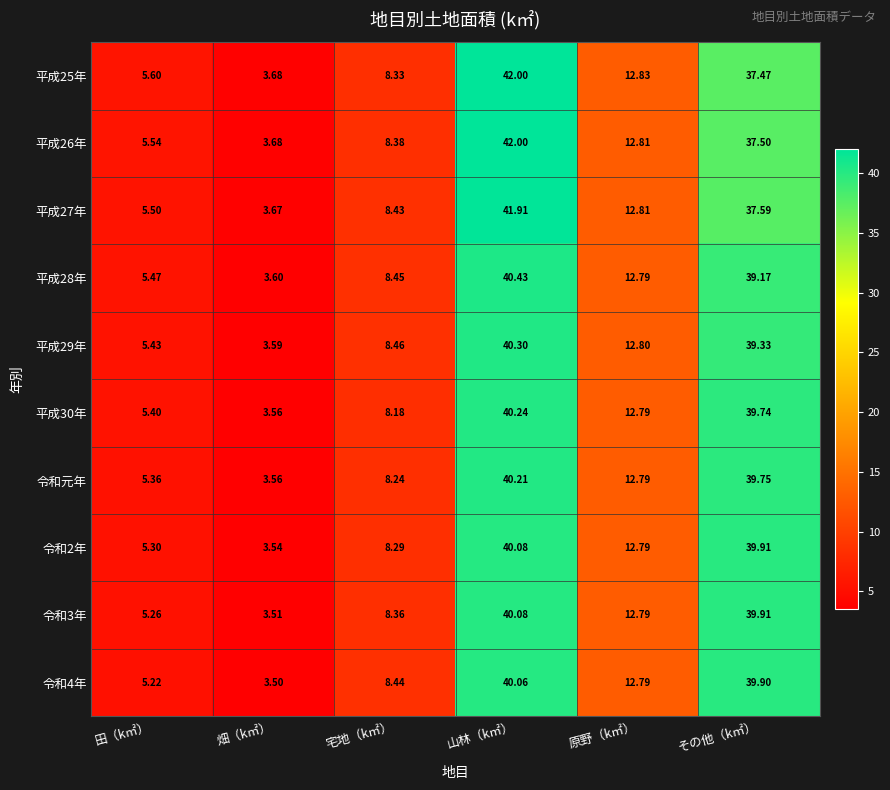

At which label does 平成30年 reach its minimum?

畑（k㎡）